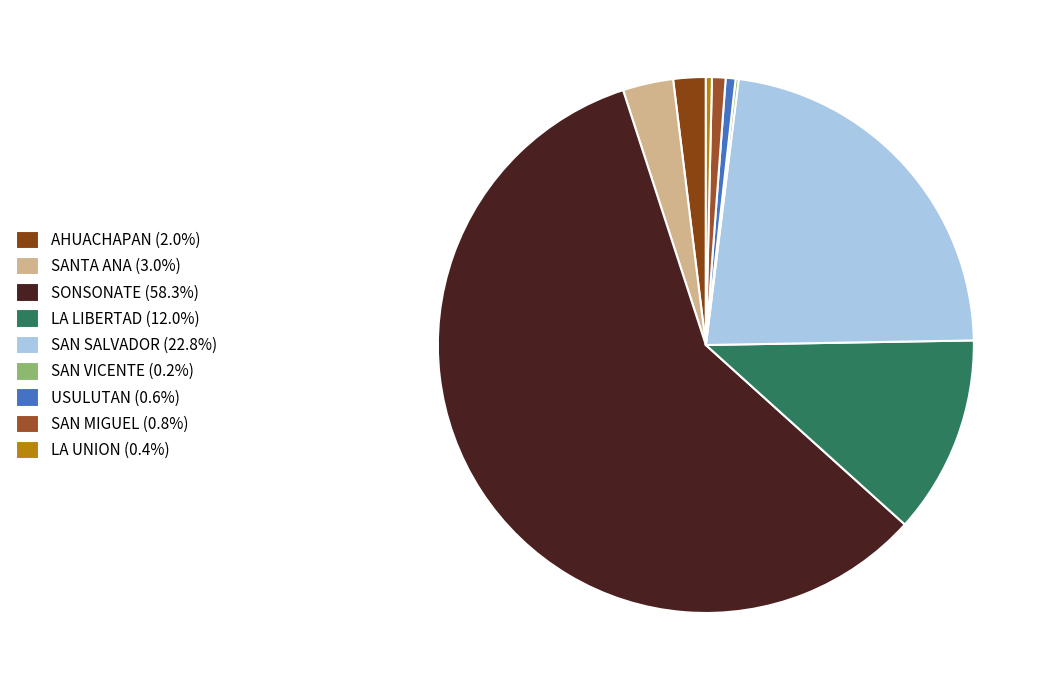

Does any single category account for the majority?

Yes